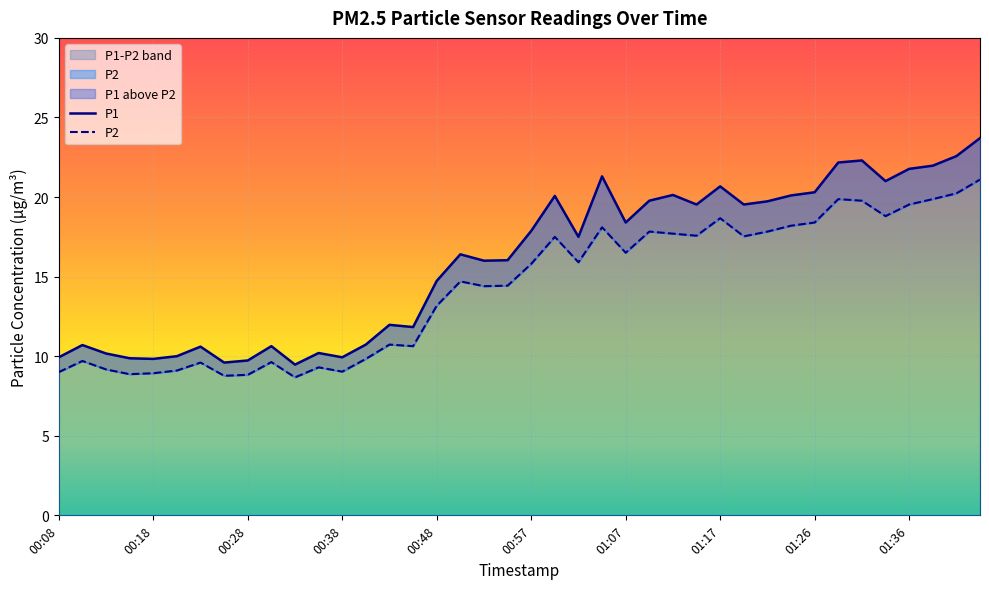

The value of P2 at 00:48 is 13.2. True or false?

True